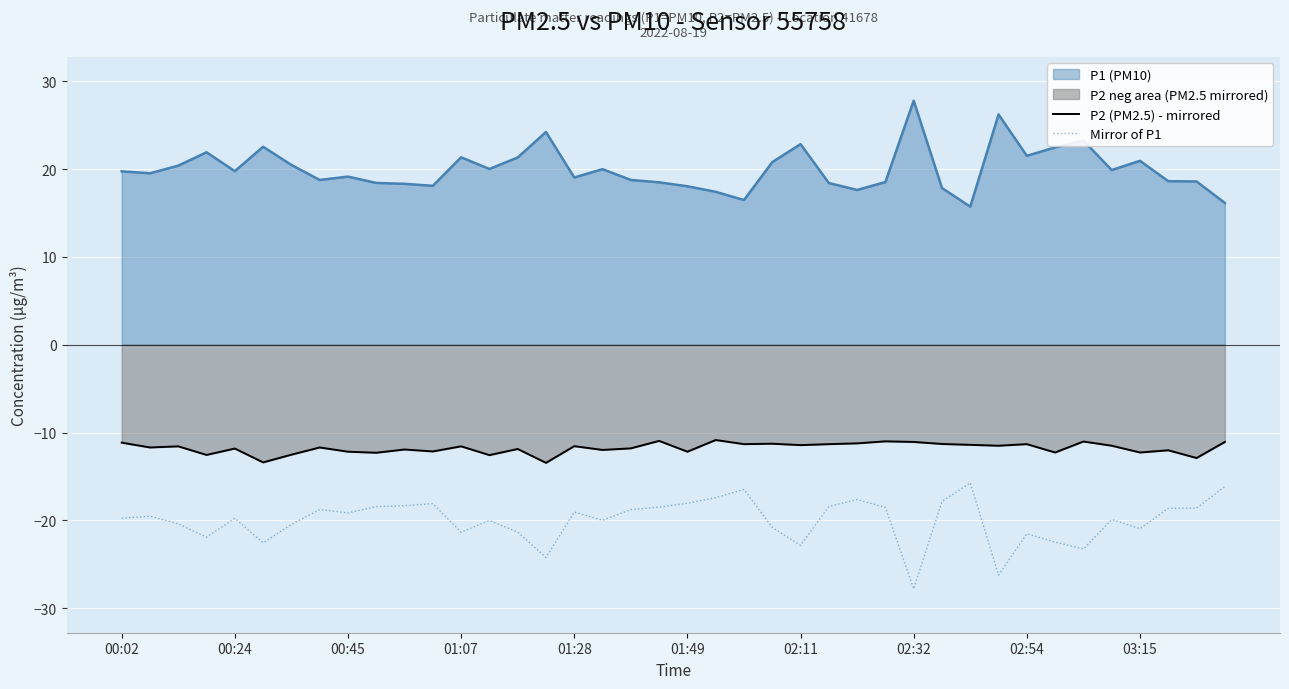

What is the minimum value for P2 (PM2.5) - mirrored?

-13.4